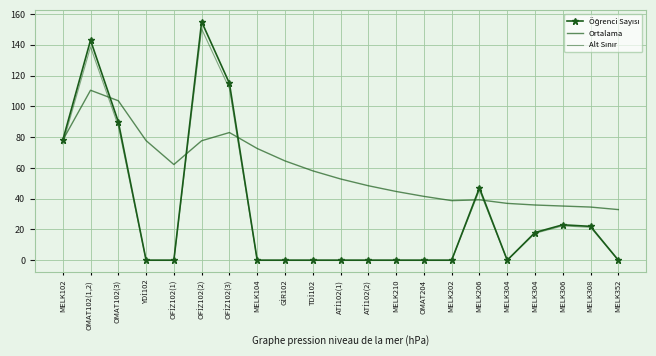

How many intersections are there between Ortalama and Öğrenci Sayısı?

5